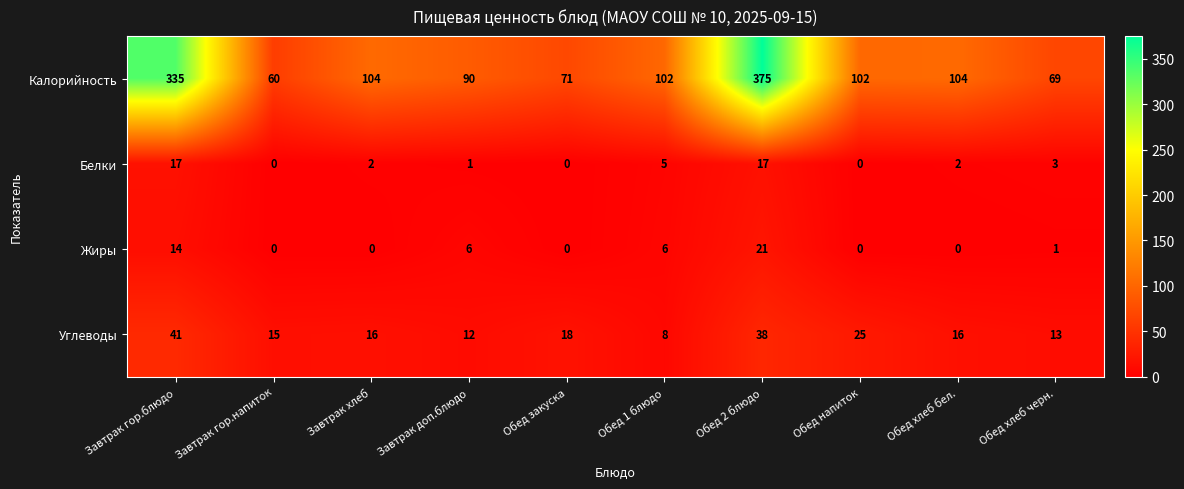

List the series in order of their peak value, lowest first.

Белки, Жиры, Углеводы, Калорийность